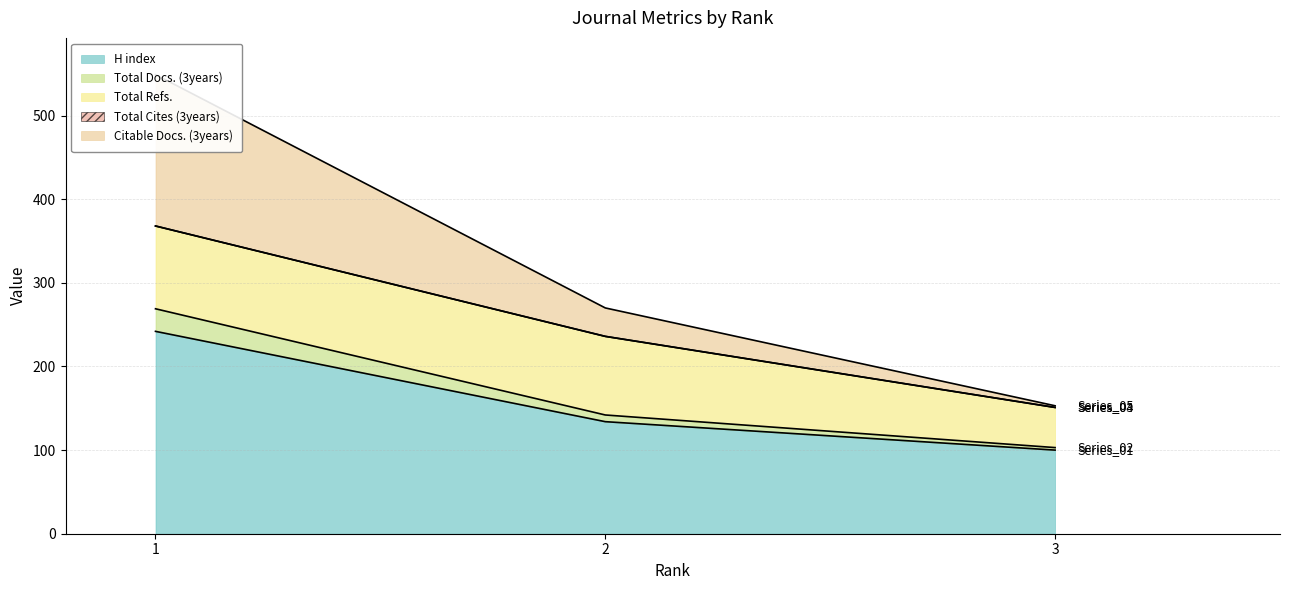

What is the difference between the Total Docs. (3years) values at 3 and 2?

39